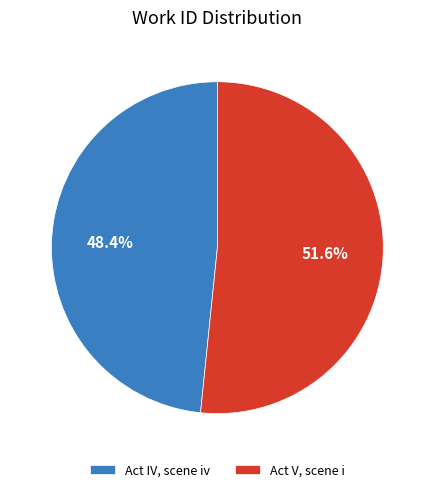

Is there a majority slice in this chart?

Yes